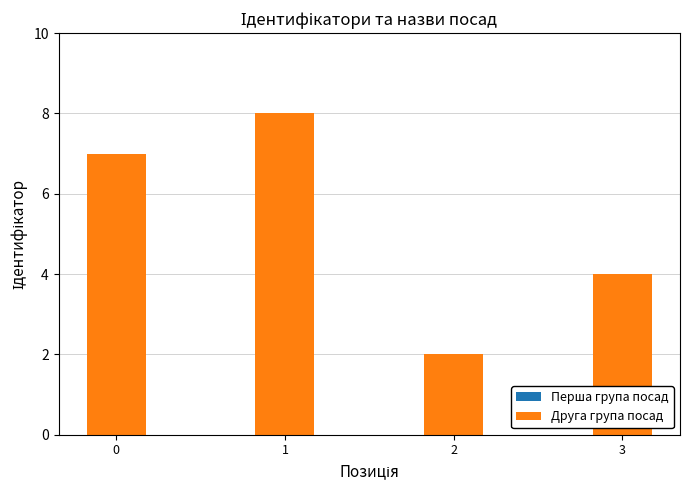

At which label does Друга група посад reach its minimum?

2